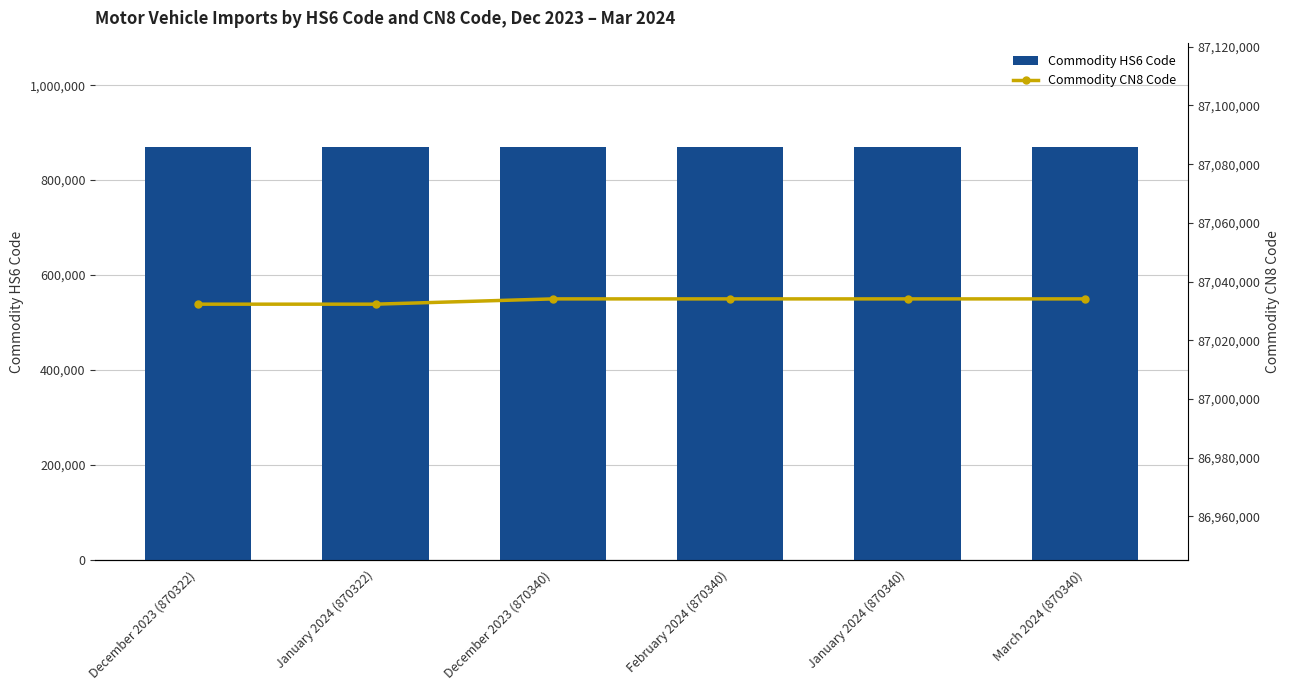

Are the bars horizontal?

No